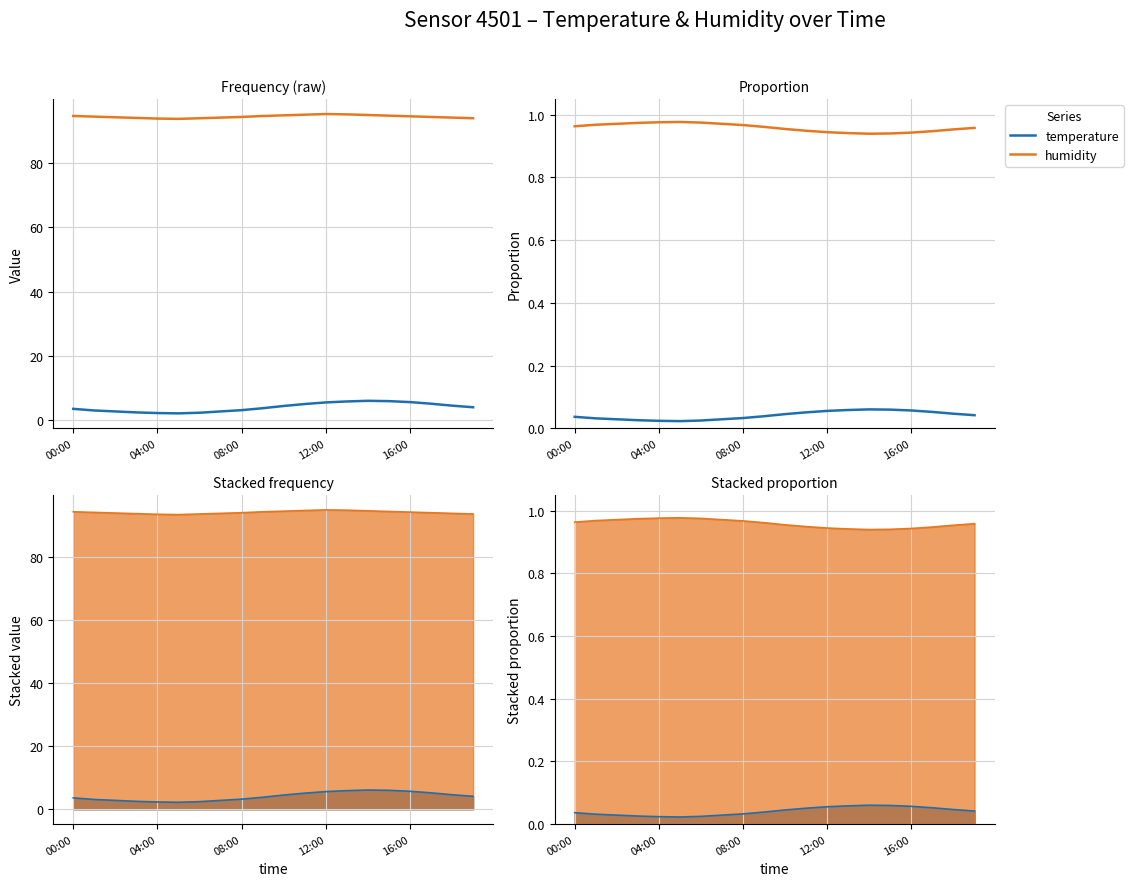

How many data points does each series have?

20